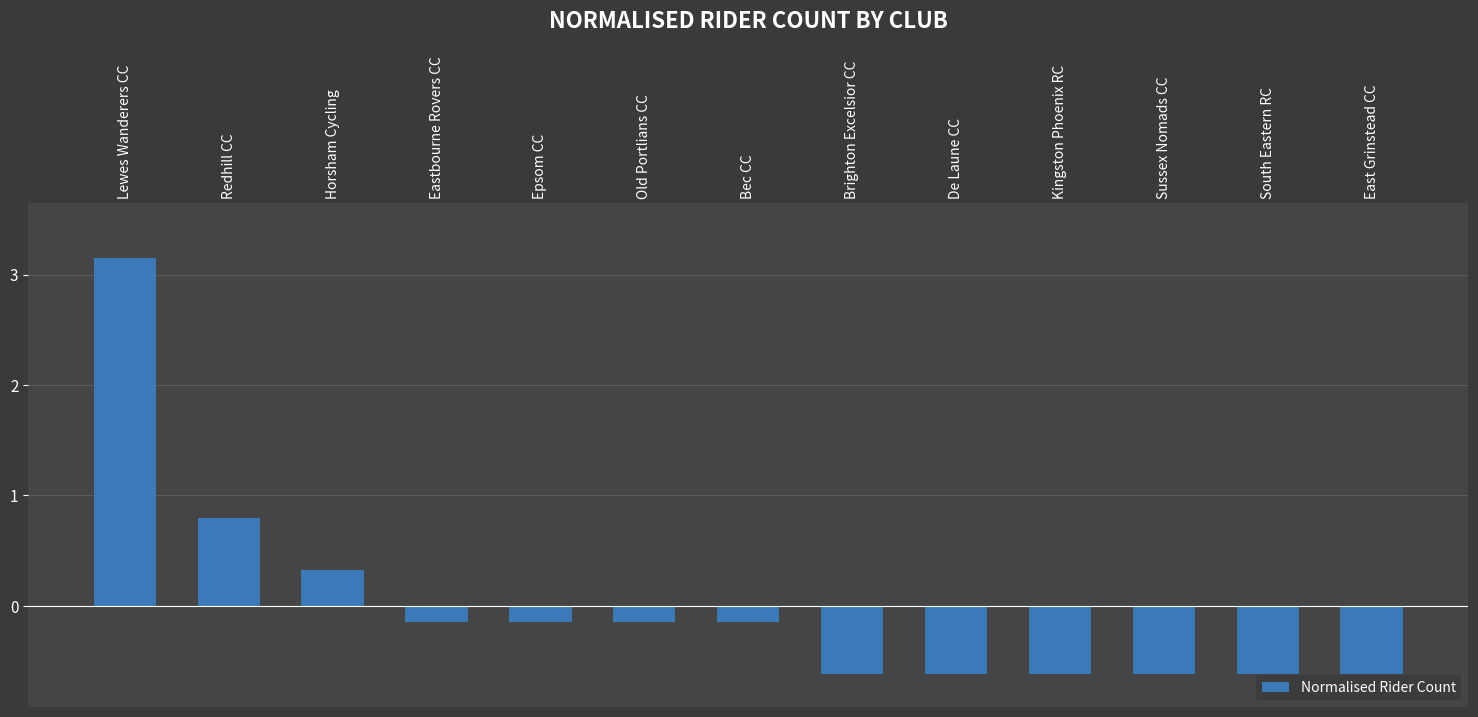

What is the label of the 5th bar from the right?

De Laune CC